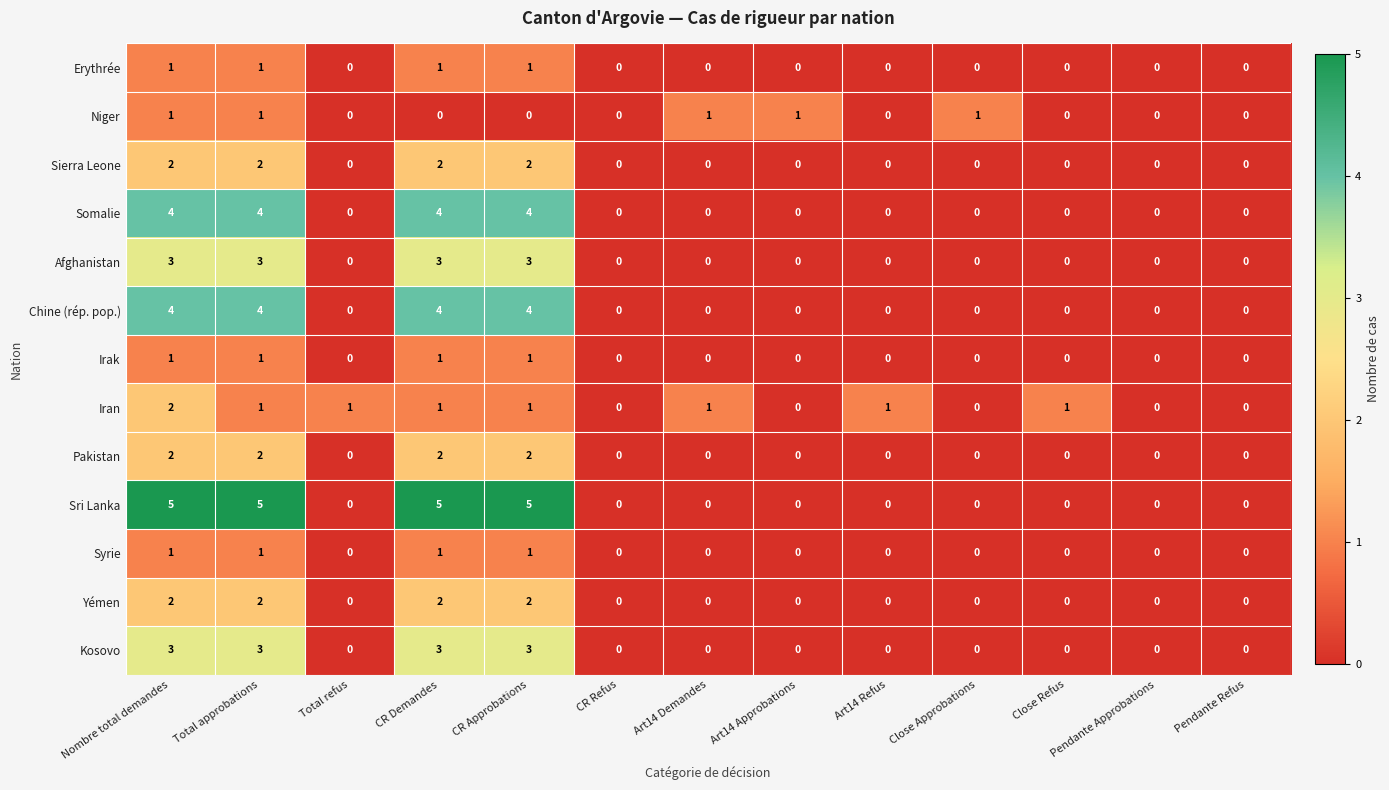

At which category is the sum across all series the highest?

Nombre total demandes